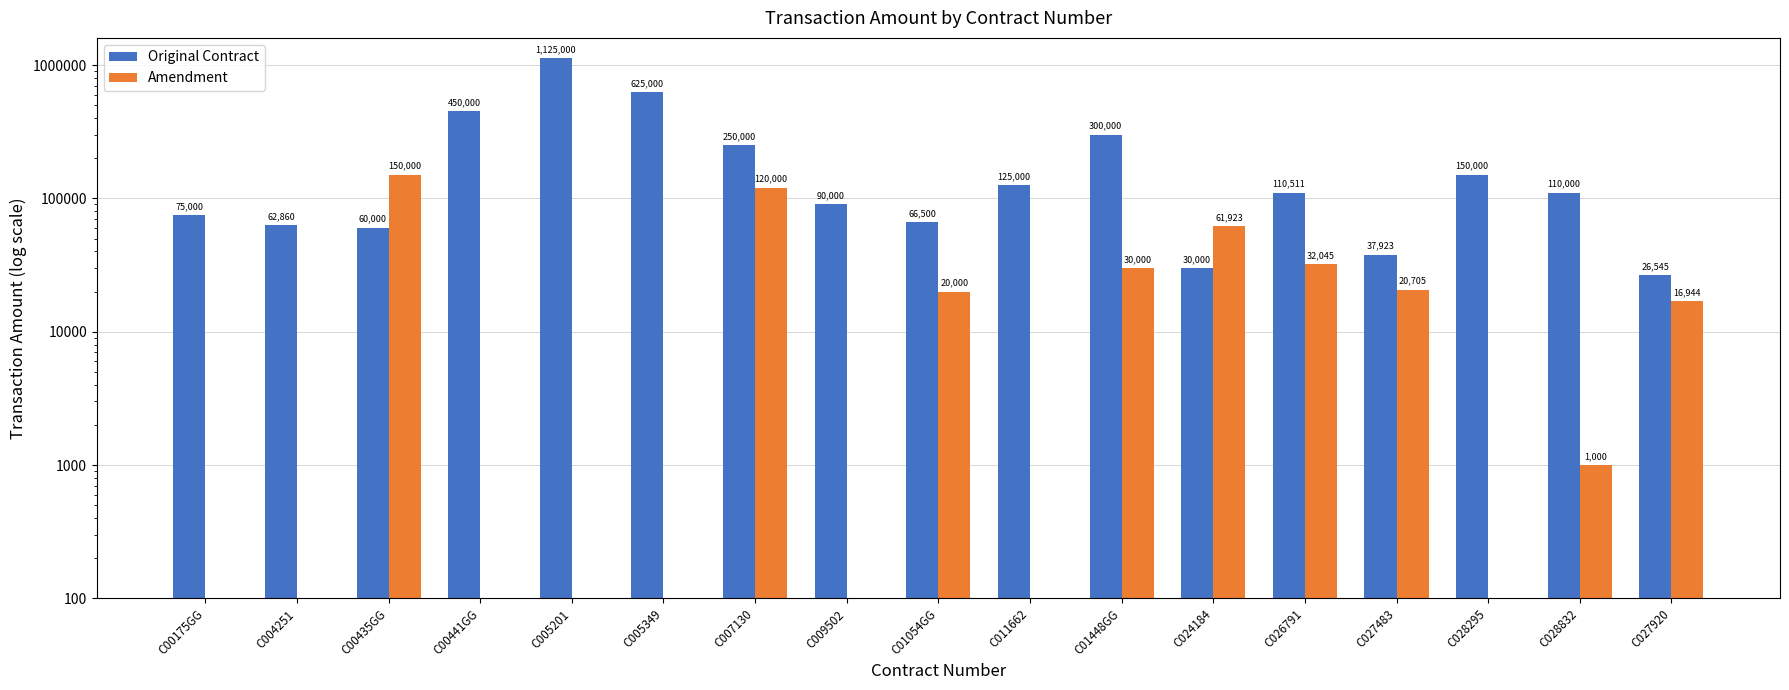

Which category has the lowest value across all series?

C00175GG